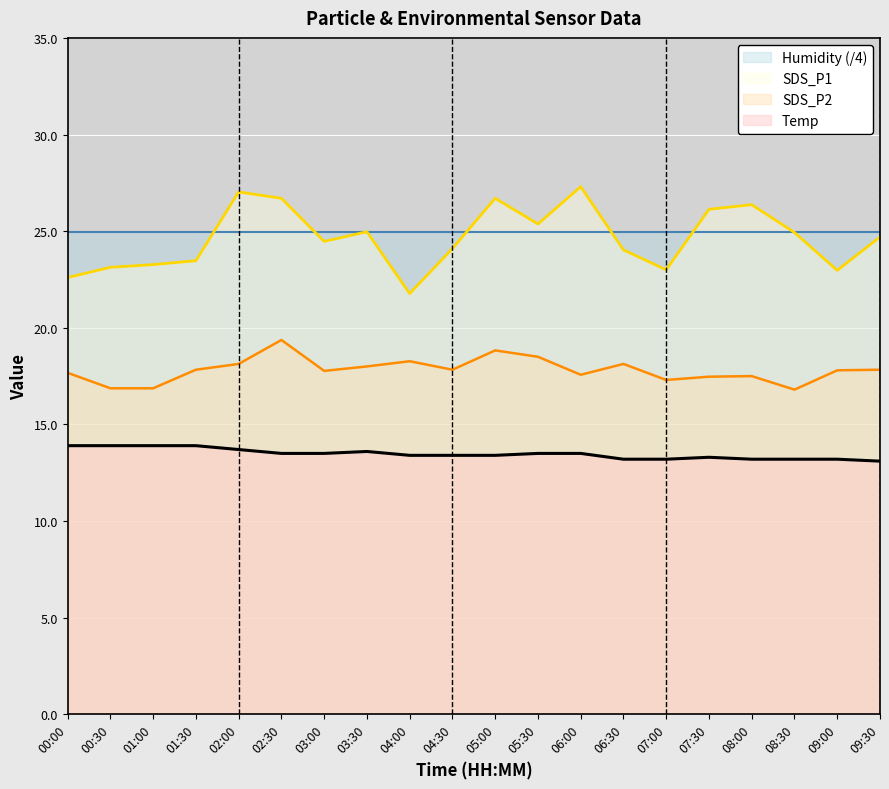

List the series in order of their peak value, highest first.

SDS_P1, Humidity (/4), SDS_P2, Temp